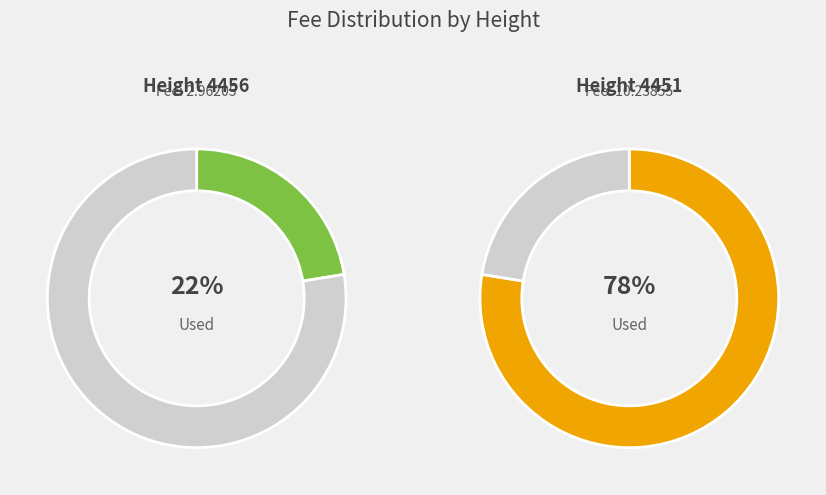

What is the smallest slice in the pie chart?

4456